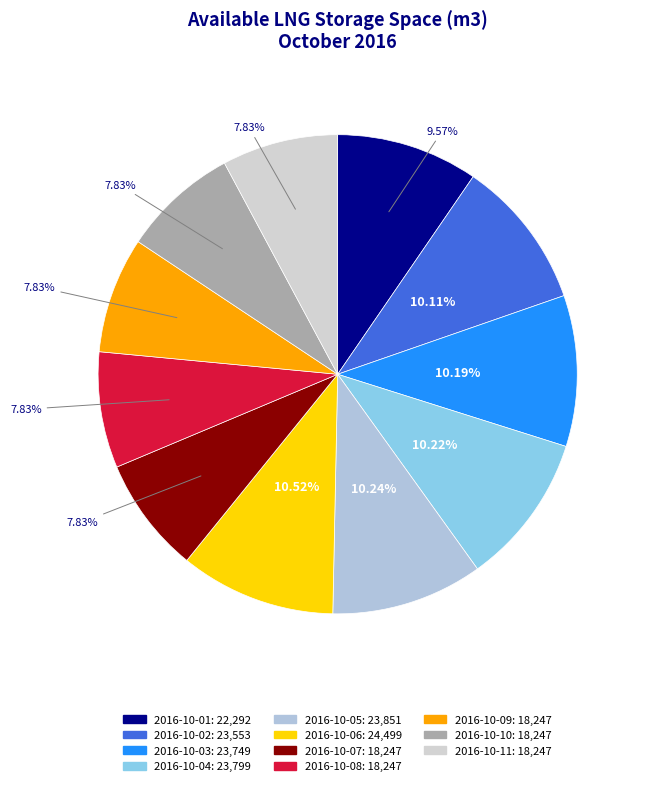

What percentage is the 2016-10-02 slice, to the nearest percent?

10%